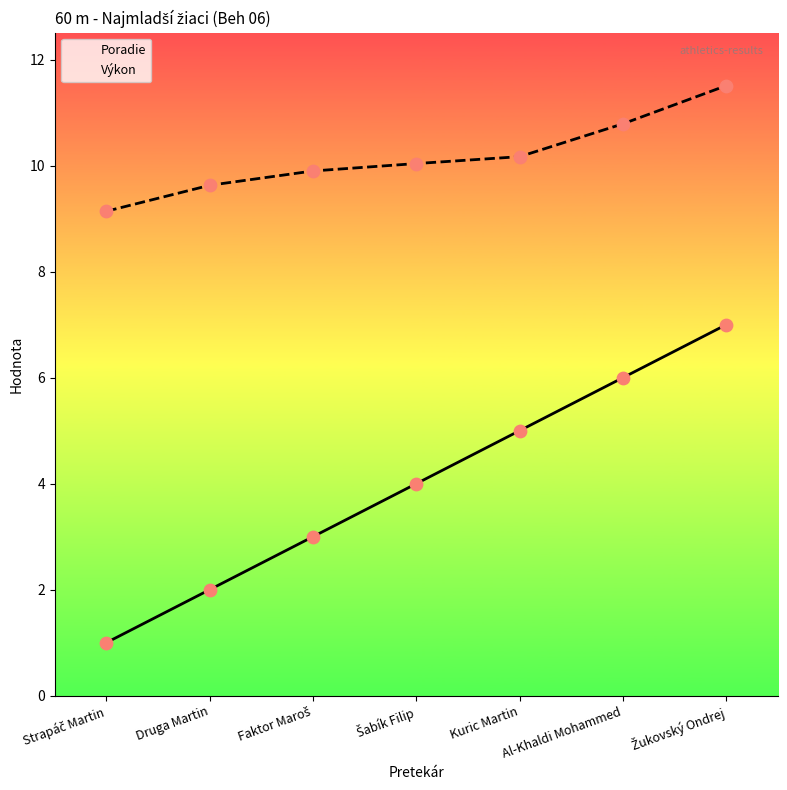

Which series has the widest spread of Y values?

Poradie